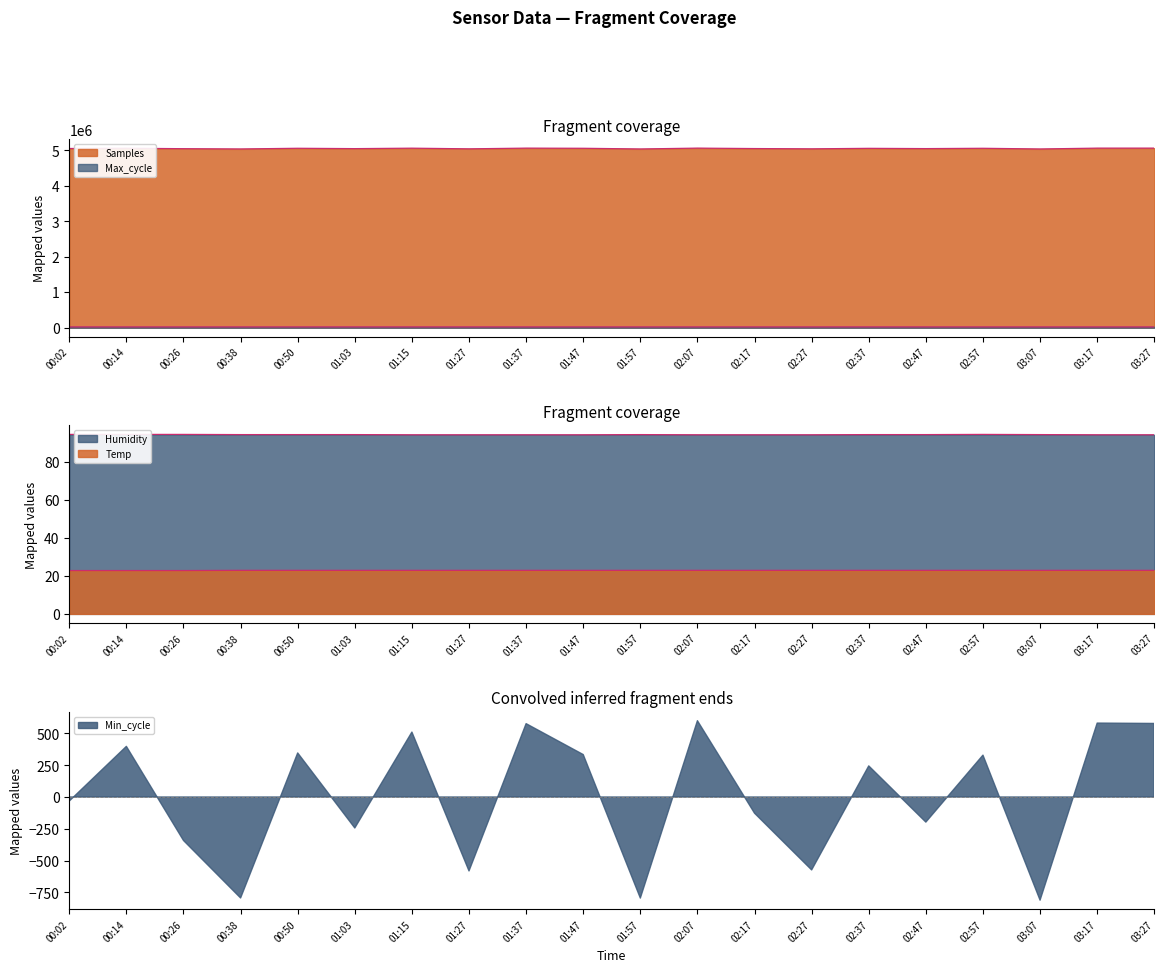

Is it true that Samples equals 3420403.5 at 01:47?

False